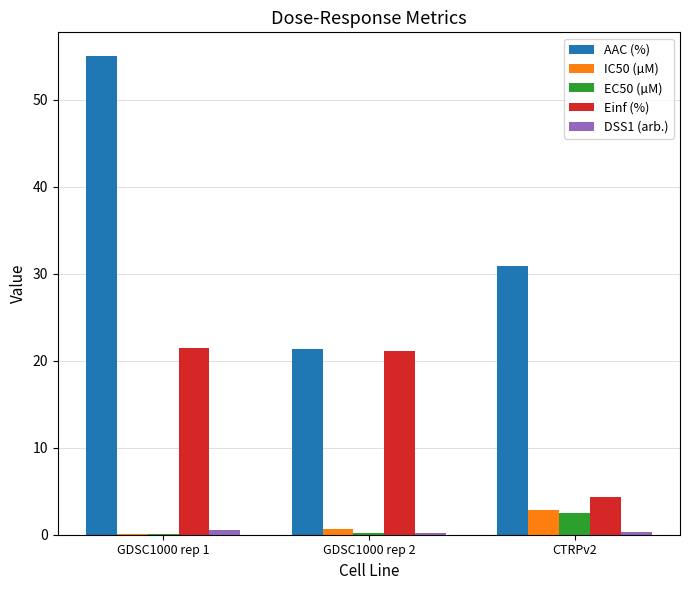

What is the highest value of the Einf (%) series?

21.5